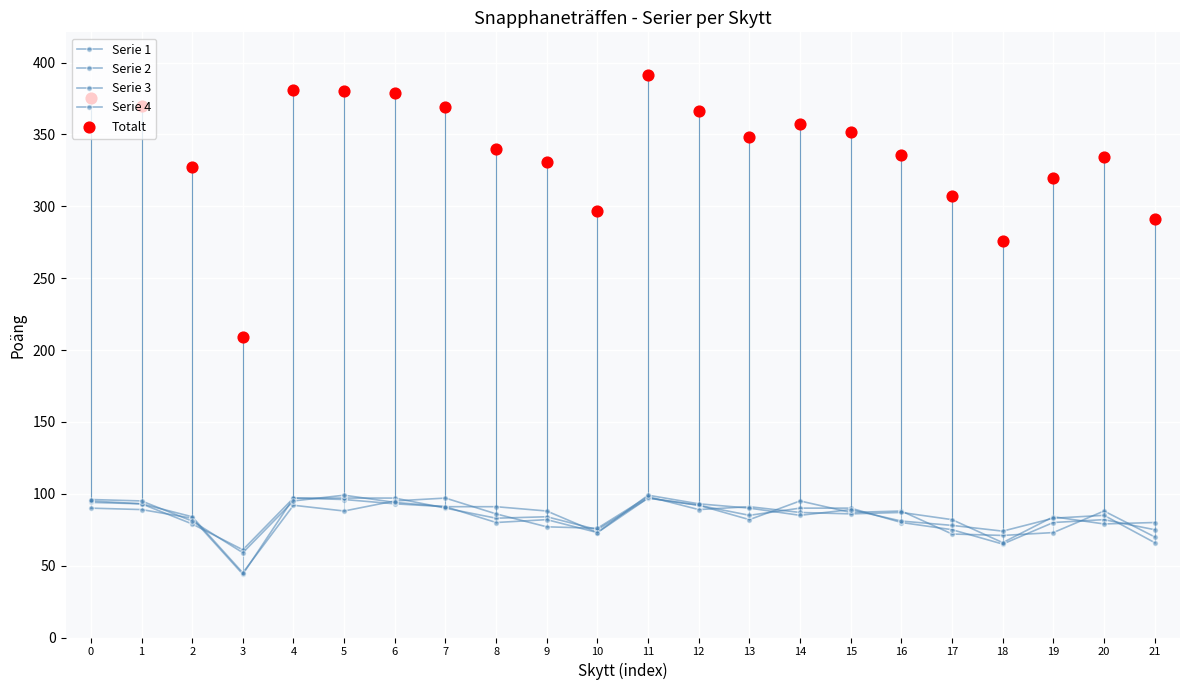

At how many categories does at least one series exceed 310?

17